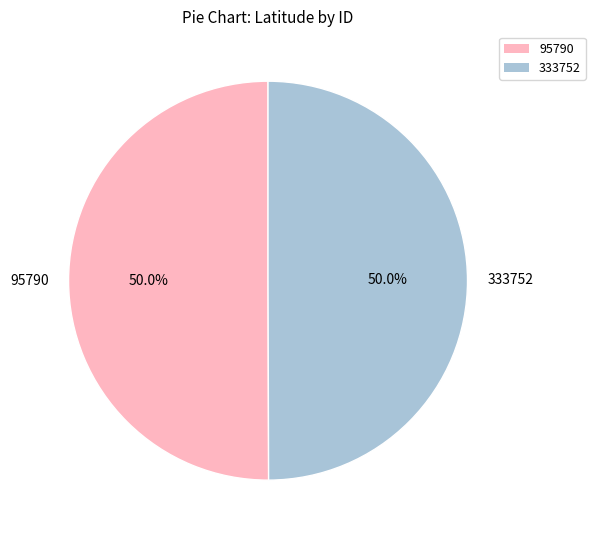

What percentage do 95790 and 333752 together represent?

100.0%